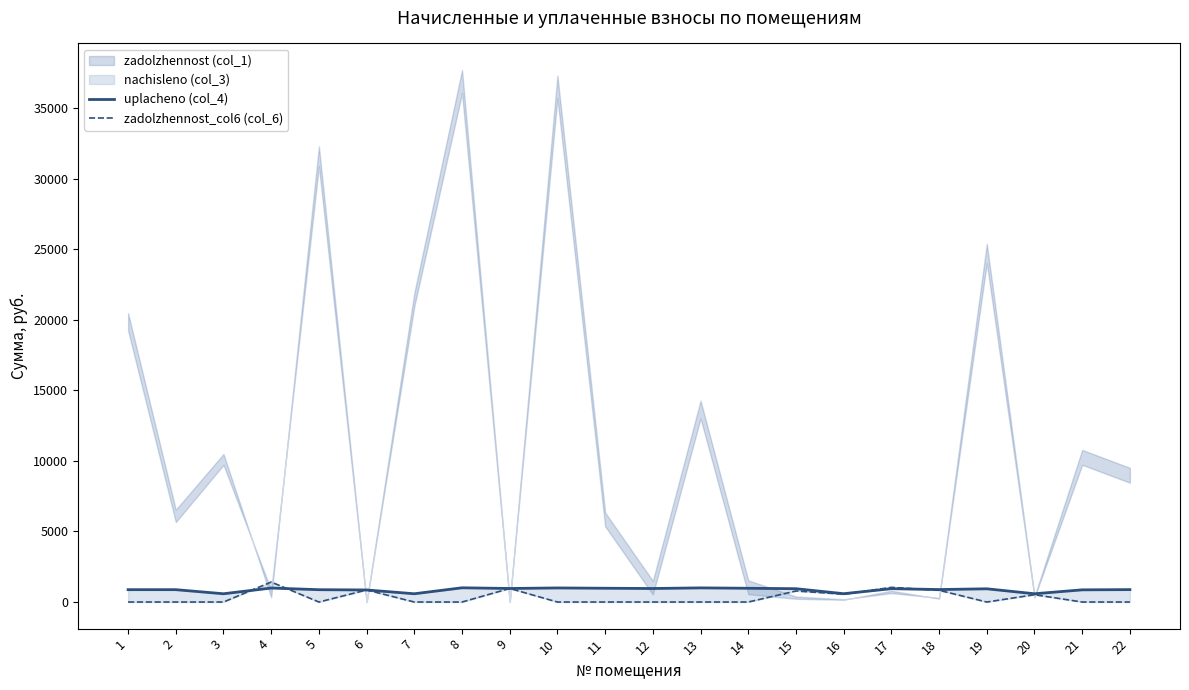

Reading left to right, what are all the values shown in this chart?

uplachenо (col_4): 1=875.6	2=875.6	3=585.8	4=991.5	5=873.5	6=854.9	7=585.8	8=1008.1	9=960.5	10=997.7	11=977.0	12=958.4	13=1001.9	14=975.0	15=943.9	16=590.0	17=946.0	18=883.9	19=937.7	20=585.8	21=863.2	22=879.8
zadolzhennost_col6 (col_6): 1=0.0	2=0.0	3=0.0	4=1417.9	5=0.0	6=854.9	7=0.0	8=0.0	9=960.5	10=0.0	11=0.0	12=0.0	13=0.0	14=0.0	15=783.0	16=555.2	17=1039.9	18=831.8	19=0.0	20=519.2	21=0.0	22=0.0